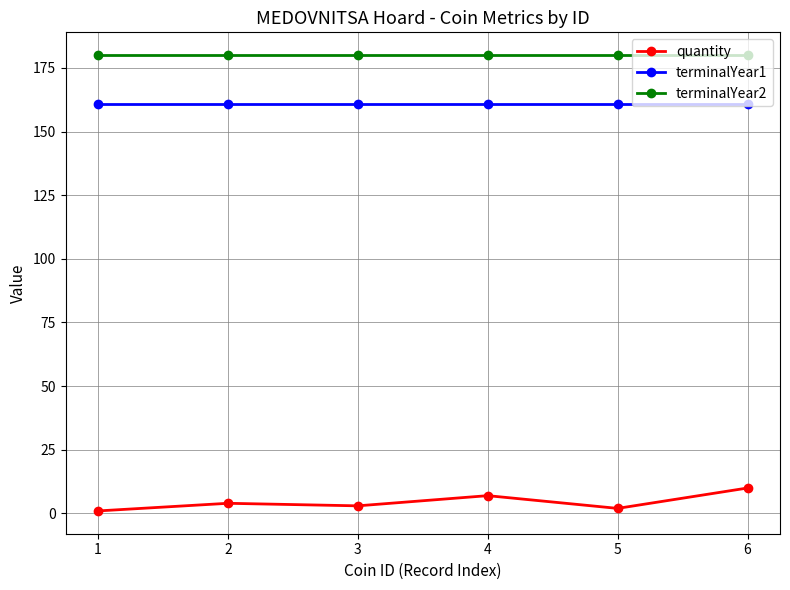

What is the total value across all series at 4?

348